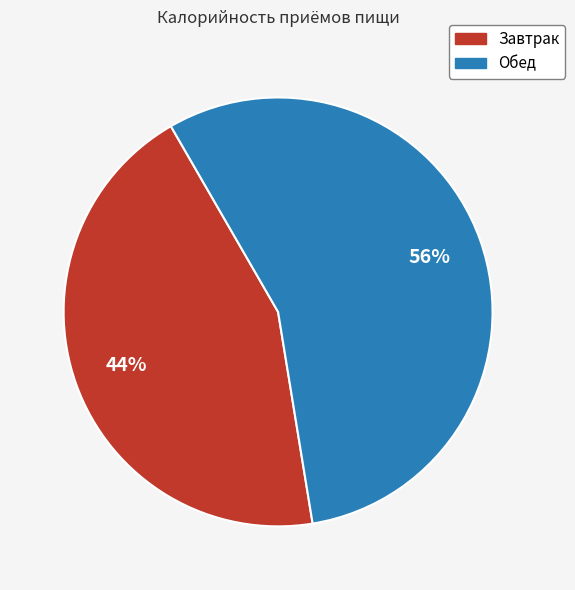

How many slices are in this pie chart?

2